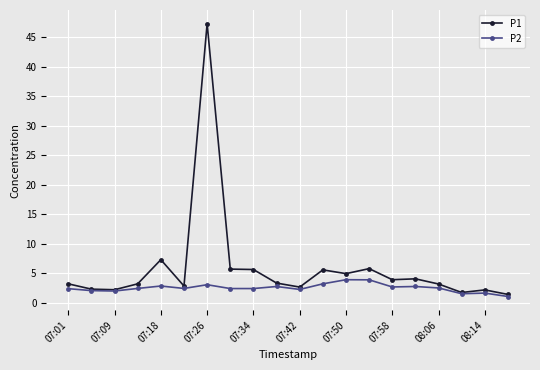

Rank the series by their average value, from lowest to highest.

P2, P1